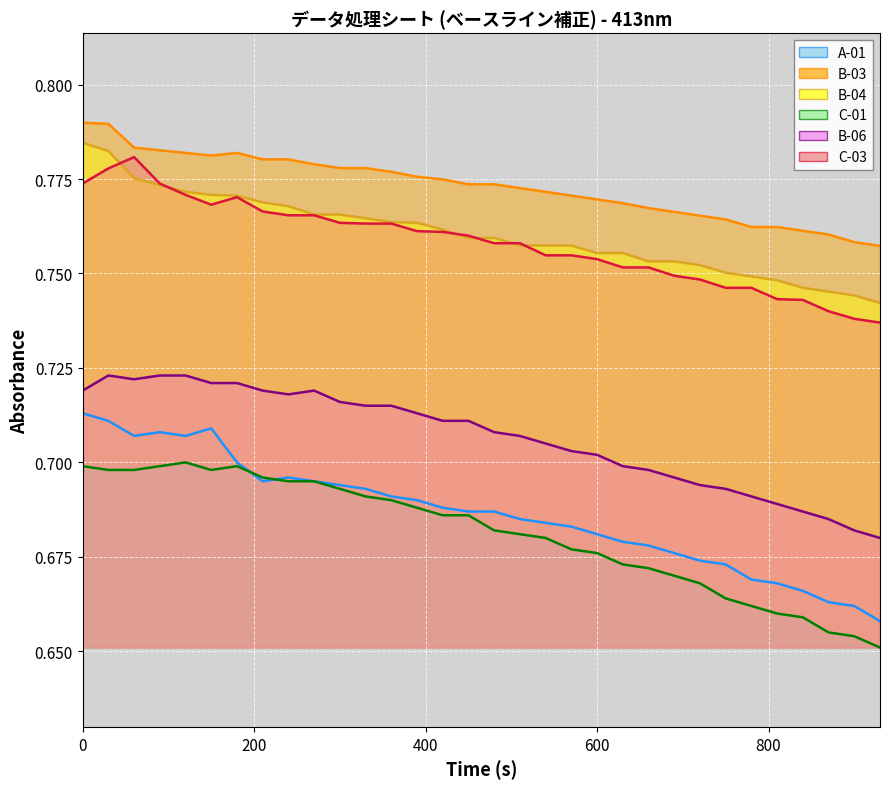

True or false: C-01 and B-03 intersect in this chart.

False